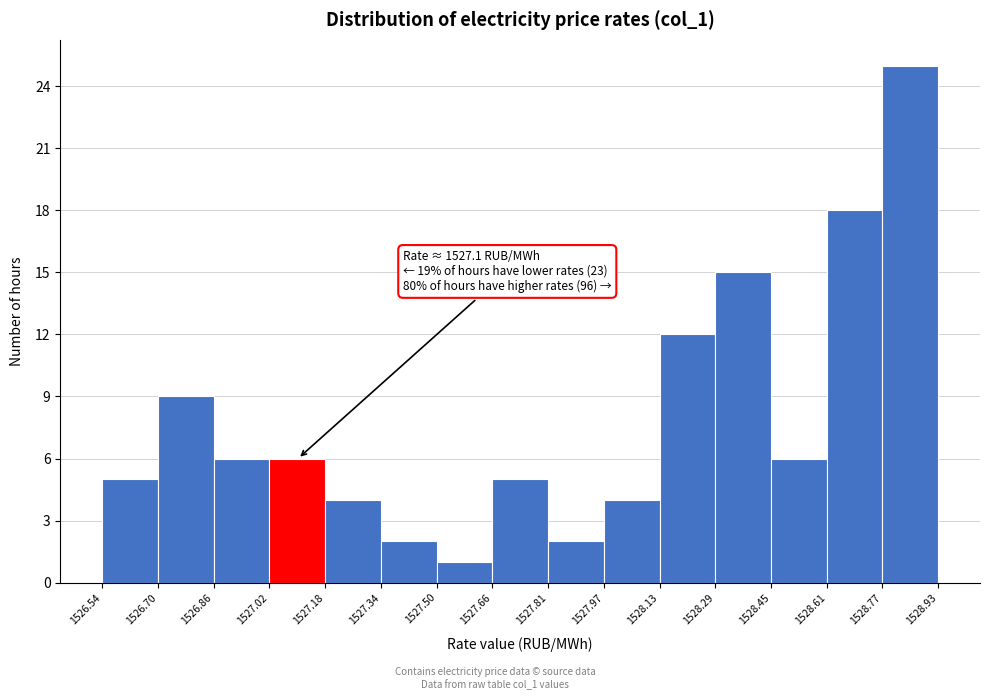

Which range on the x-axis has the tallest bar?

1528.77 to 1528.93